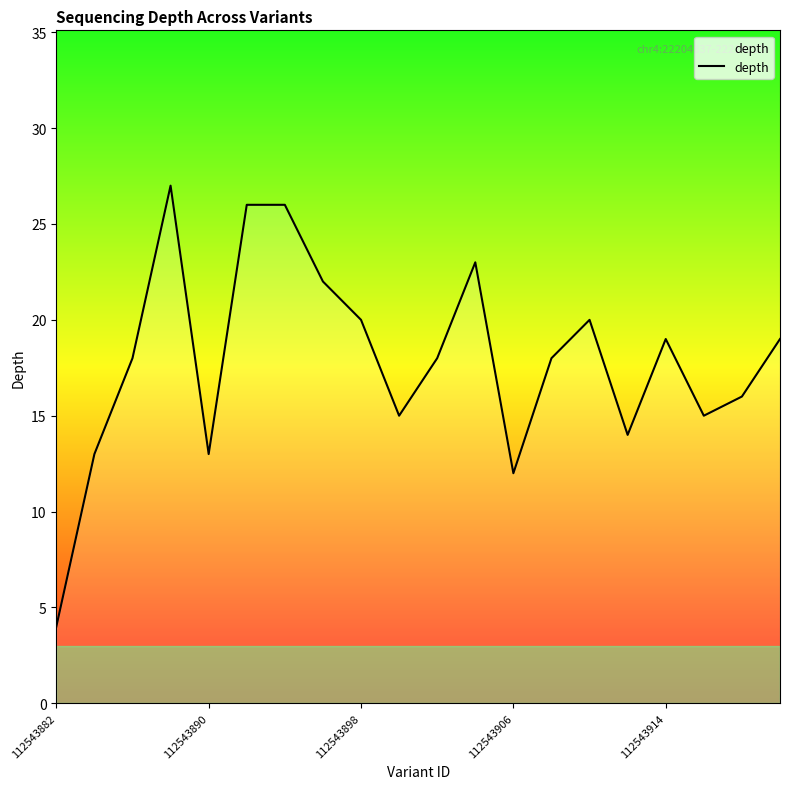

What is the difference between the maximum and minimum values?

23